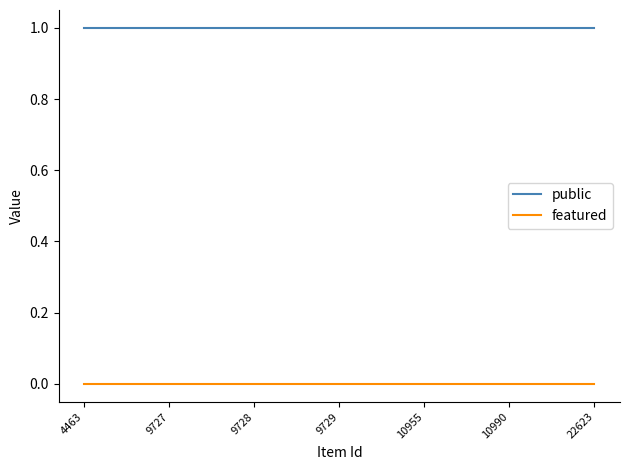

True or false: featured and public intersect in this chart.

False